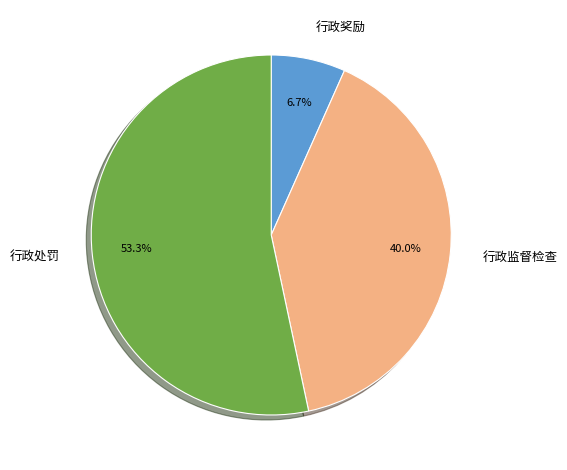

To the nearest percent, what is the combined percentage of 行政监督检查 and 行政奖励?

47%